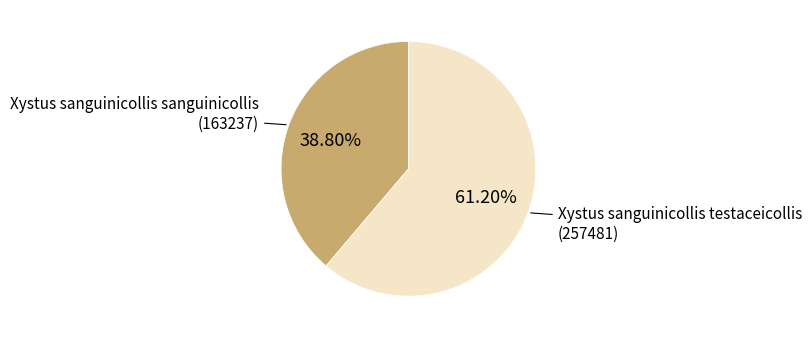

Is there a majority slice in this chart?

Yes